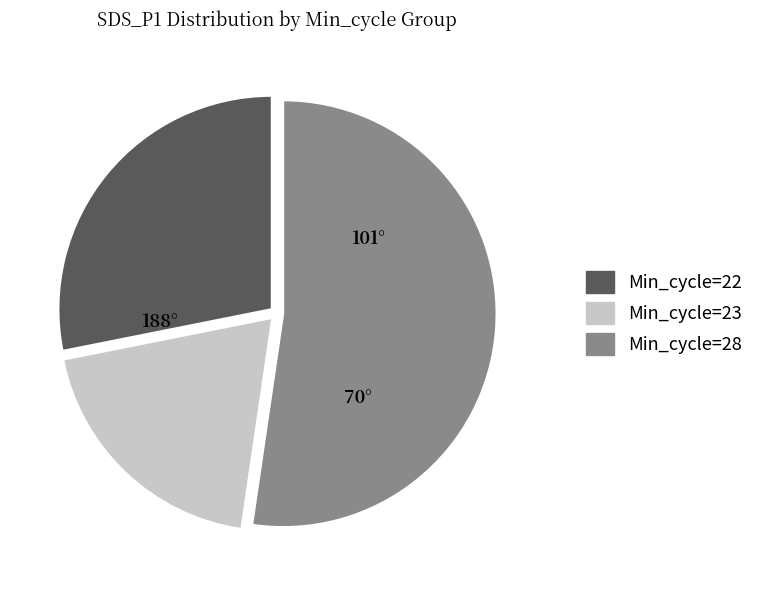

Between Min_cycle=28 and Min_cycle=22, which is larger?

Min_cycle=28